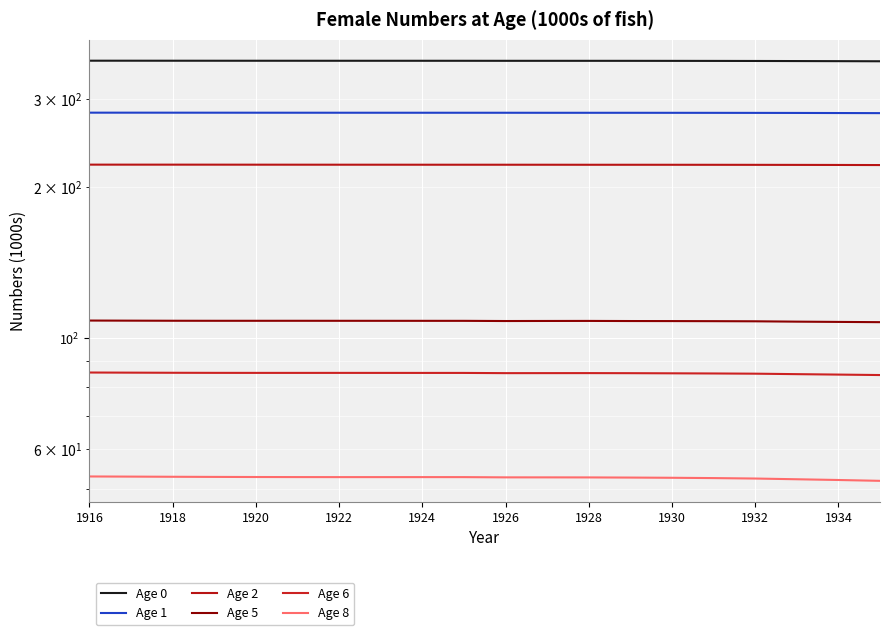

True or false: Age 2 and Age 1 intersect in this chart.

False